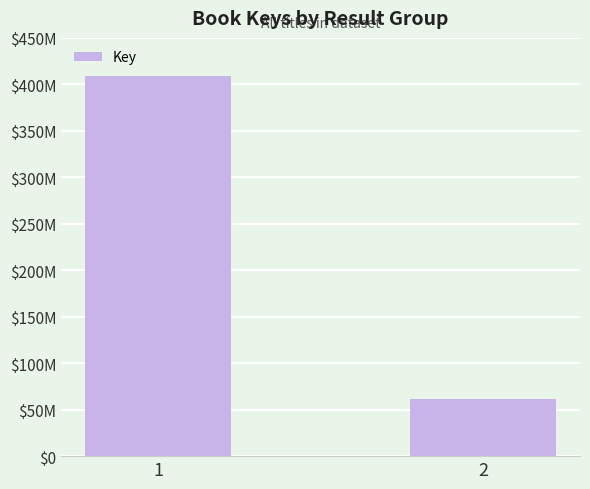

Does the chart contain any negative values?

No